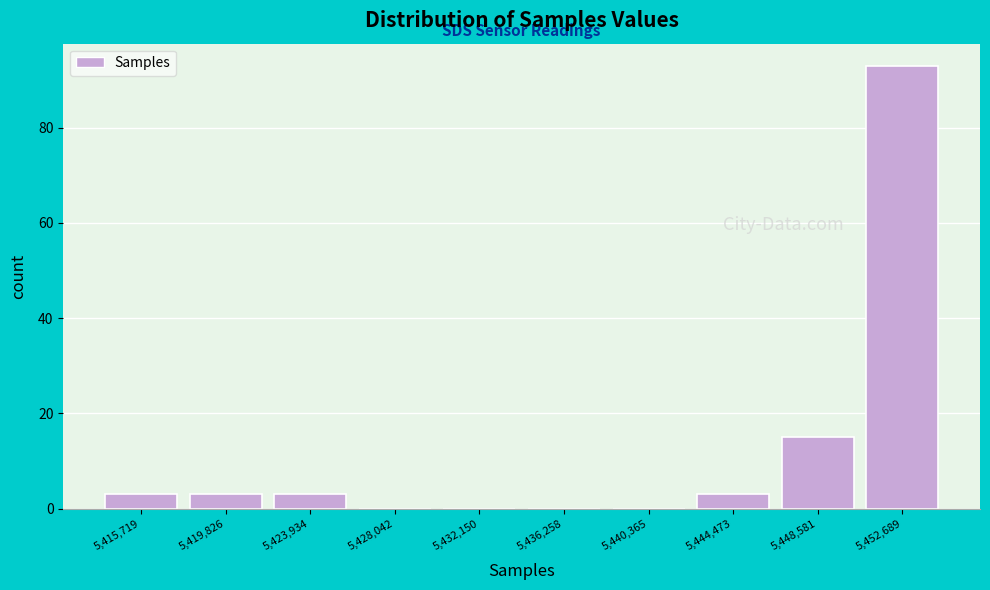

Reading left to right, extract all data points from this chart.

5,415,719=3	5,419,826=3	5,423,934=3	5,428,042=0	5,432,150=0	5,436,258=0	5,440,365=0	5,444,473=3	5,448,581=15	5,452,689=93